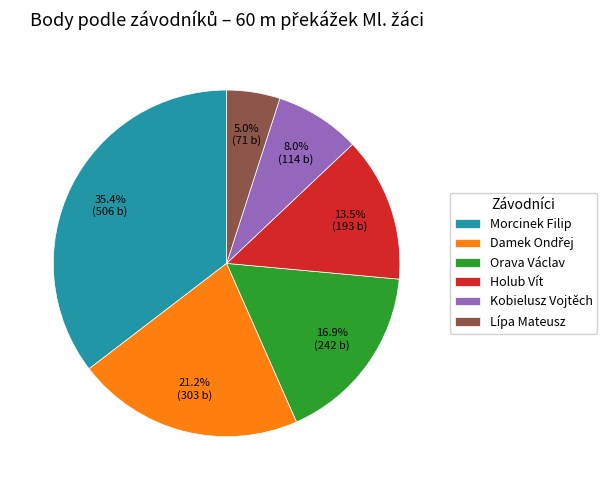

Is the sum of Lípa Mateusz and Holub Vít greater than half?

No